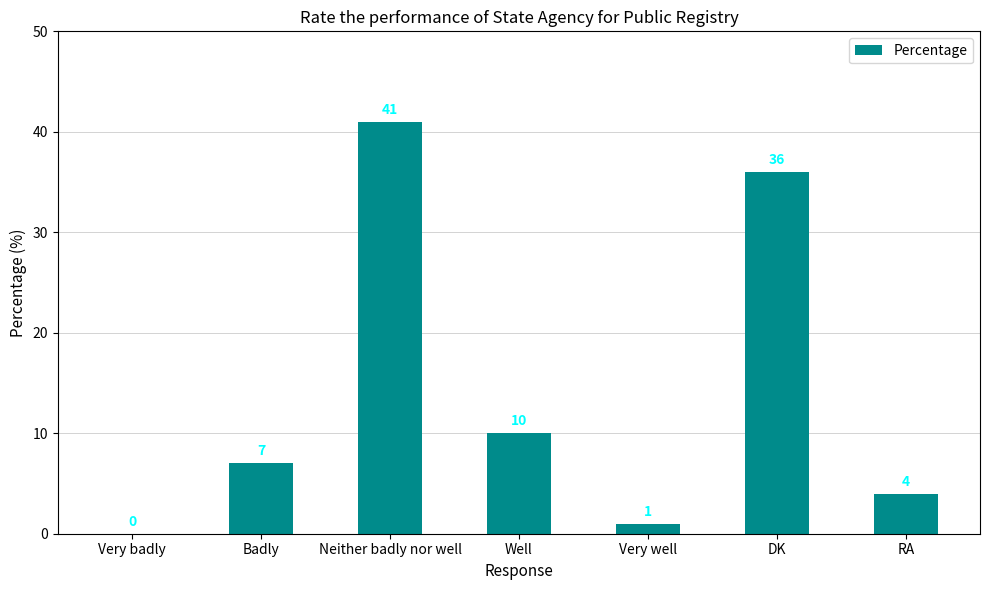

What is the maximum value shown in the chart?

41